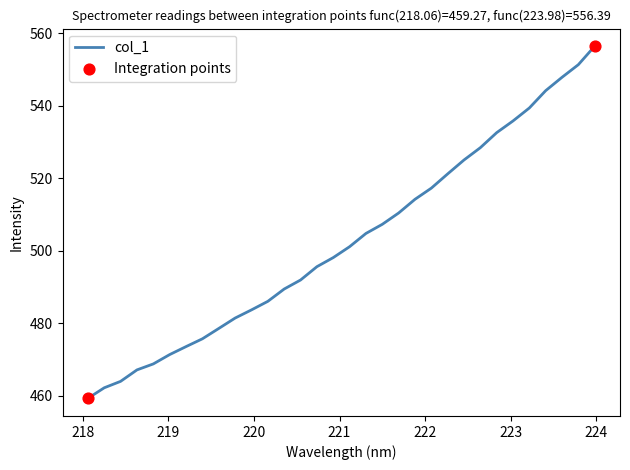

What is the minimum value shown in the chart?

459.3